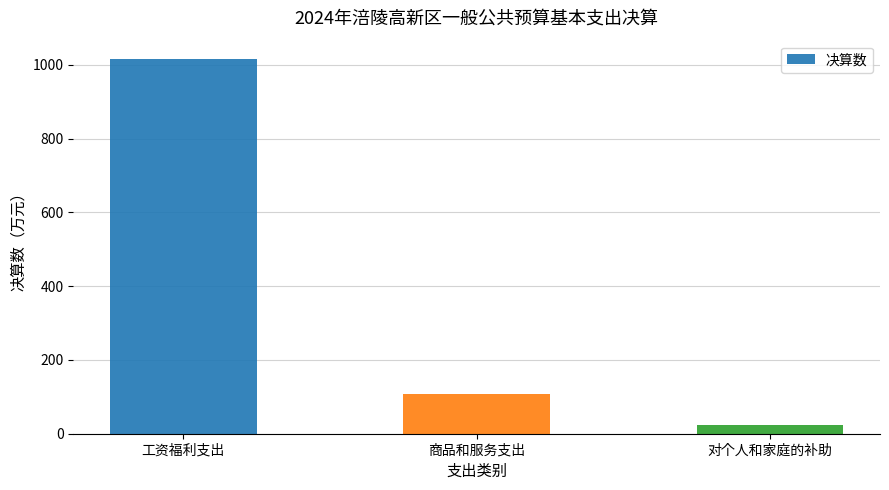

At which category does the chart reach its minimum across all series?

对个人和家庭的补助